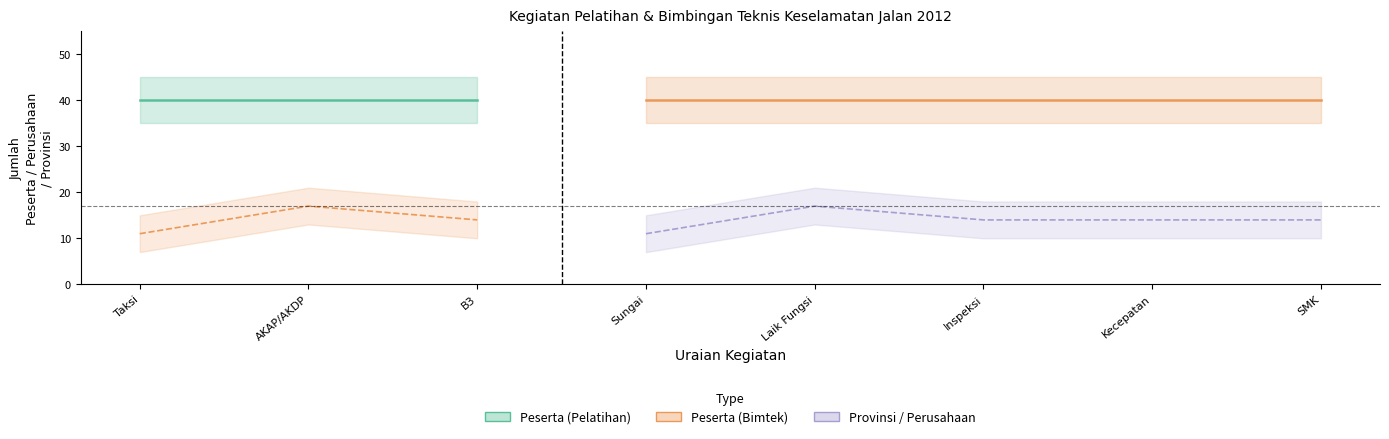

Reading left to right, transcribe all the data shown in this chart.

Peserta: Taksi=40	AKAP/AKDP=40	B3=40	Sungai=40	Laik Fungsi=40	Inspeksi=40	Kecepatan=40	SMK=40
Perusahaan_Provinsi: Taksi=11	AKAP/AKDP=17	B3=14	Sungai=11	Laik Fungsi=17	Inspeksi=14	Kecepatan=14	SMK=14